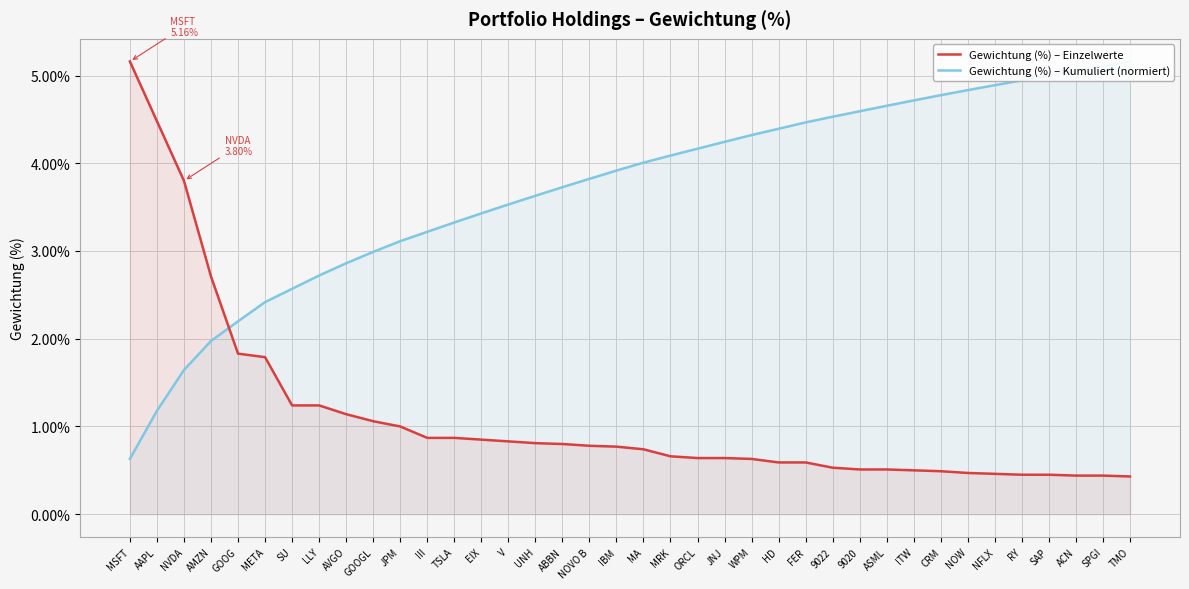

What is the value of the Gewichtung (%) – Einzelwerte point at the 15th from the left?

0.8